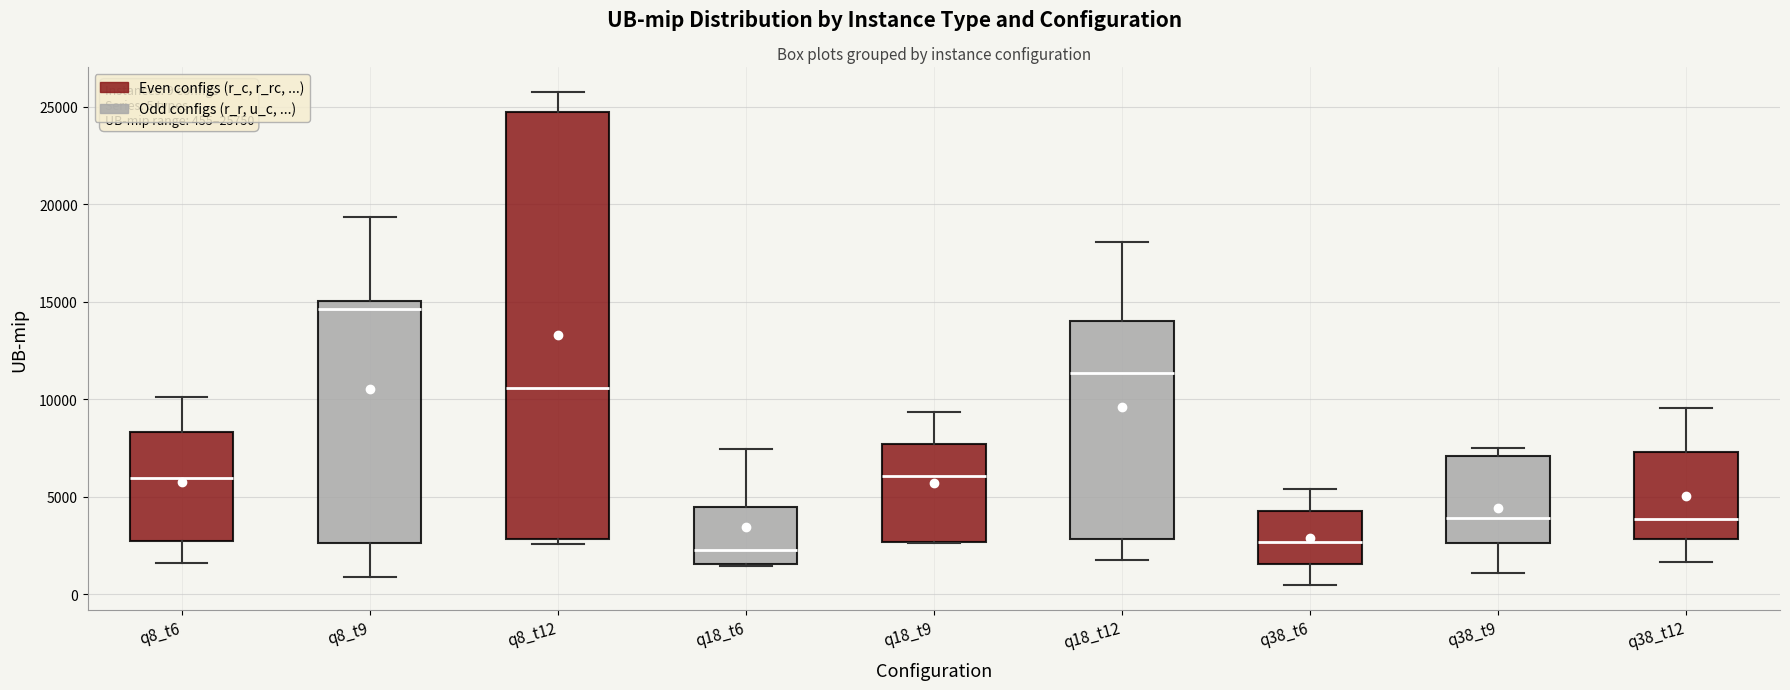

Comparing the boxes themselves (not the whiskers), which one is the tallest?

q8_t12